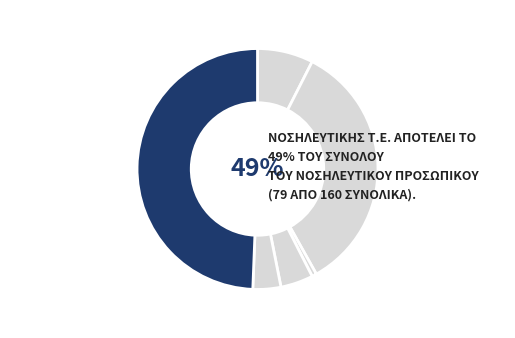

Count the number of slices in the pie.

6